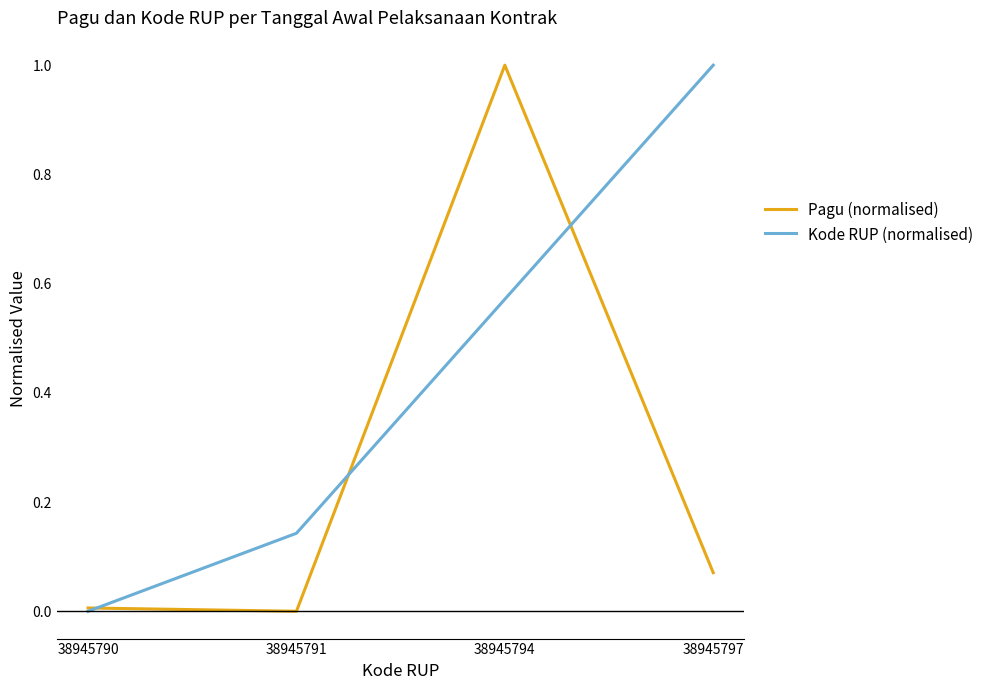

What is the greatest value displayed?

1.0